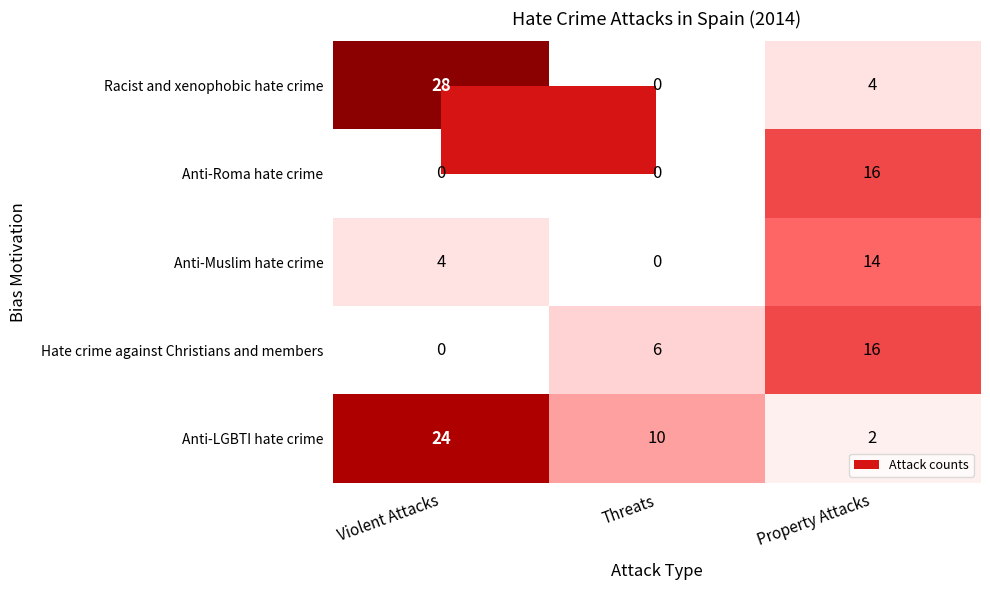

Count the number of data series in this chart.

5